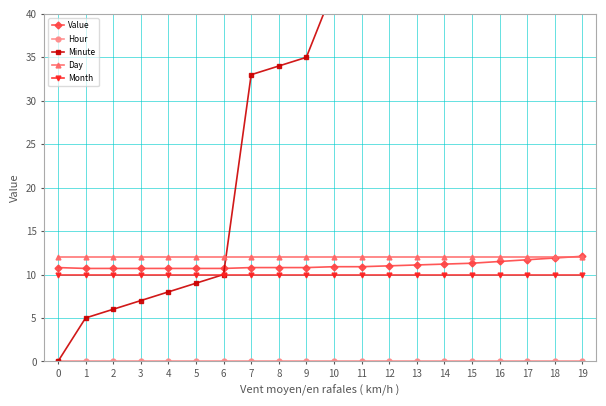

Reading left to right, what are all the values shown in this chart?

Value: 10.8	10.7	10.7	10.7	10.7	10.7	10.7	10.8	10.8	10.8	10.9	10.9	11.0	11.1	11.2	11.3	11.5	11.7	11.9	12.1
Hour: 0.0	0.0	0.0	0.0	0.0	0.0	0.0	0.0	0.0	0.0	0.0	0.0	0.0	0.0	0.0	0.0	0.0	0.0	0.0	0.0
Minute: 0.0	5.0	6.0	7.0	8.0	9.0	10.0	33.0	34.0	35.0	43.0	44.0	45.0	46.0	47.0	48.0	49.0	50.0	51.0	52.0
Day: 12.0	12.0	12.0	12.0	12.0	12.0	12.0	12.0	12.0	12.0	12.0	12.0	12.0	12.0	12.0	12.0	12.0	12.0	12.0	12.0
Month: 10.0	10.0	10.0	10.0	10.0	10.0	10.0	10.0	10.0	10.0	10.0	10.0	10.0	10.0	10.0	10.0	10.0	10.0	10.0	10.0